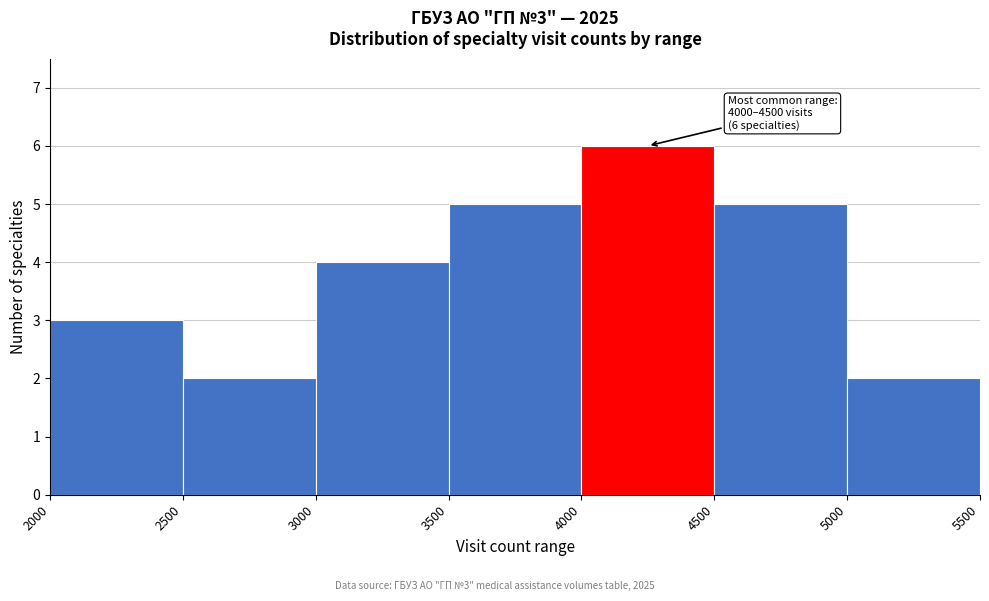

Over which range of the x-axis is the bar tallest?

4000 to 4500